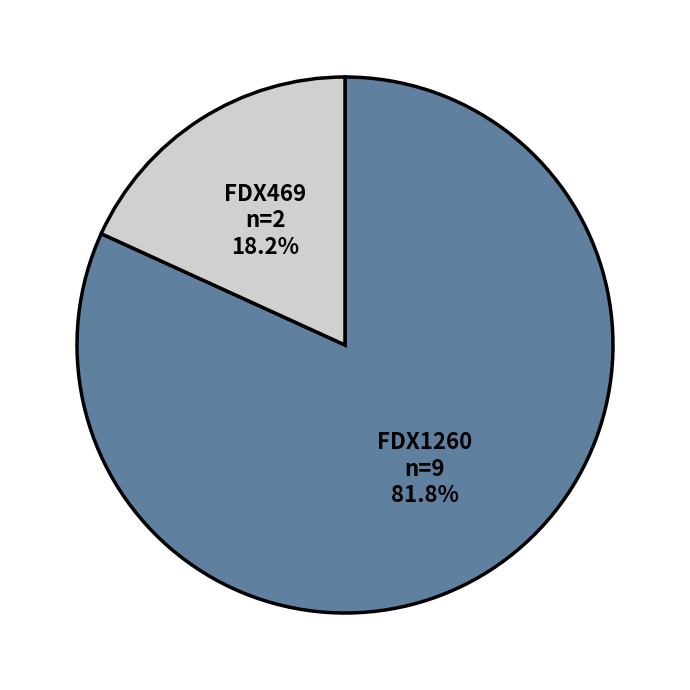

Does any single category account for the majority?

Yes